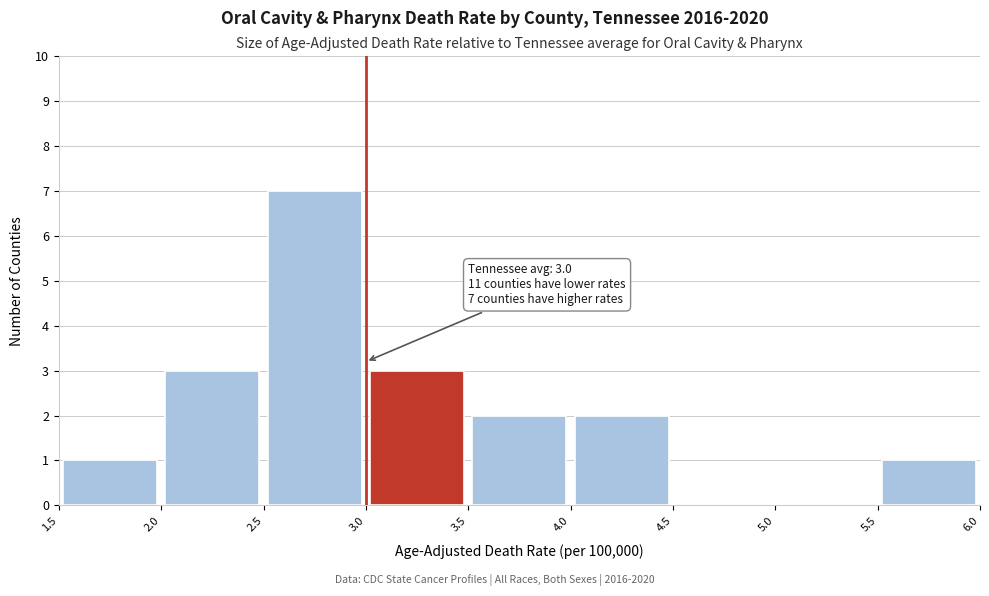

Over which range of the x-axis is the bar tallest?

2.5 to 3.0